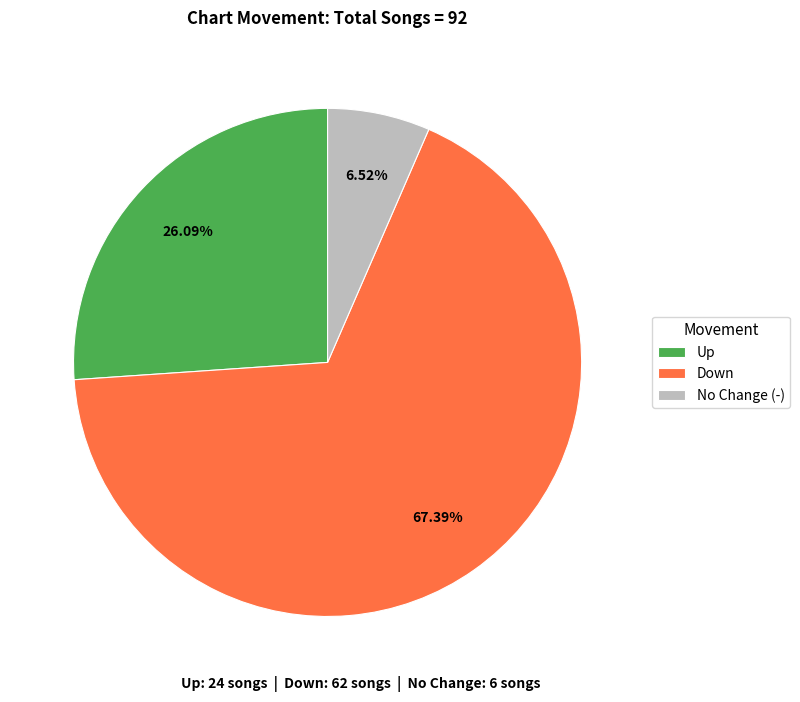

How many segments does this pie chart have?

3